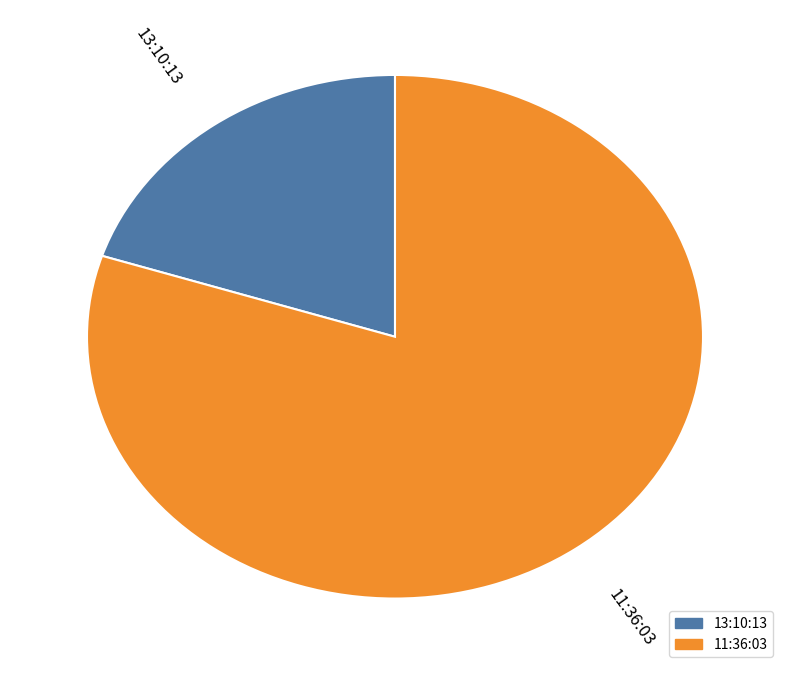

Is the sum of 13:10:13 and 11:36:03 greater than half?

Yes